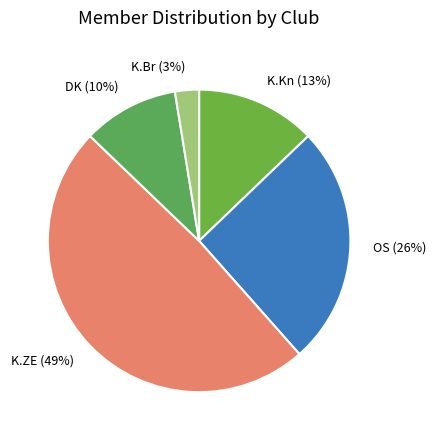

How many segments does this pie chart have?

5